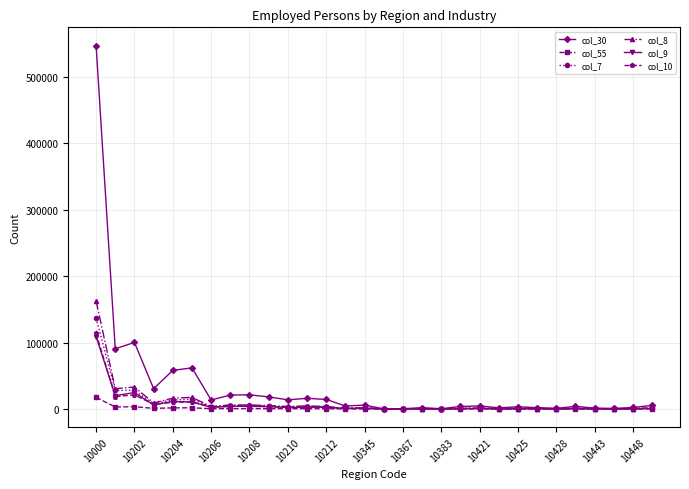

True or false: col_8 has more than 2 interior local peaks.

True